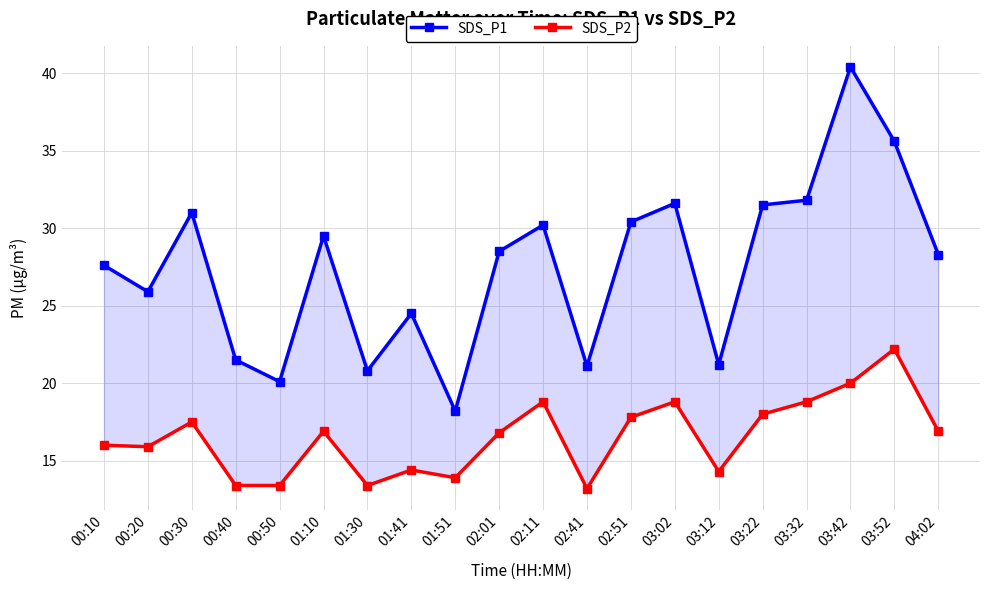

How many interior local valleys does the SDS_P1 series have?

6